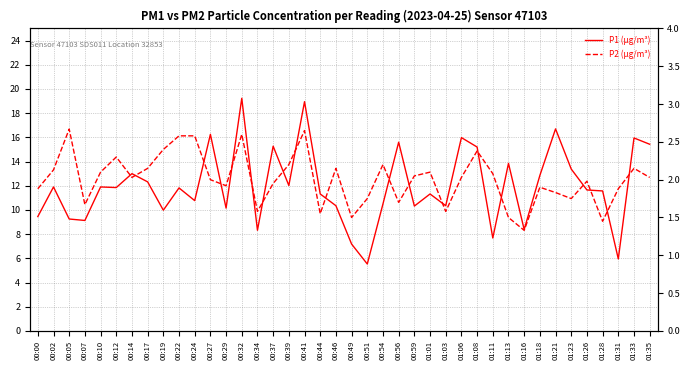

At which label is P1 (µg/m³) closest to 12?

00:39